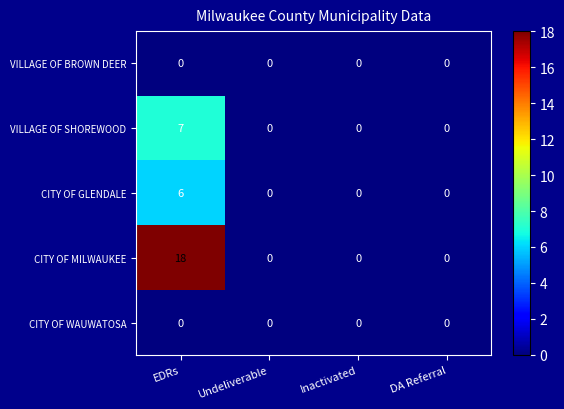

The VILLAGE OF BROWN DEER series shows 0 at Undeliverable. True or false?

True